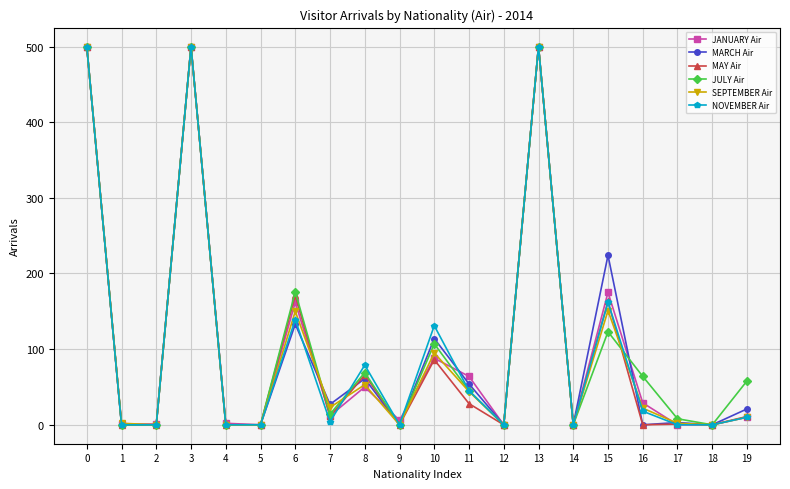

How many data points in JULY Air are less than 45?

10